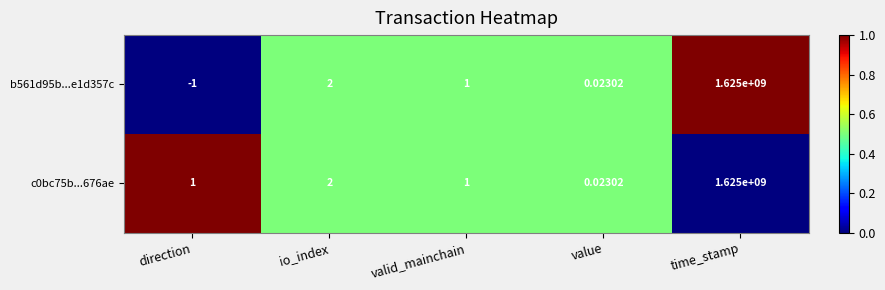

At which category is the sum across all series the highest?

time_stamp